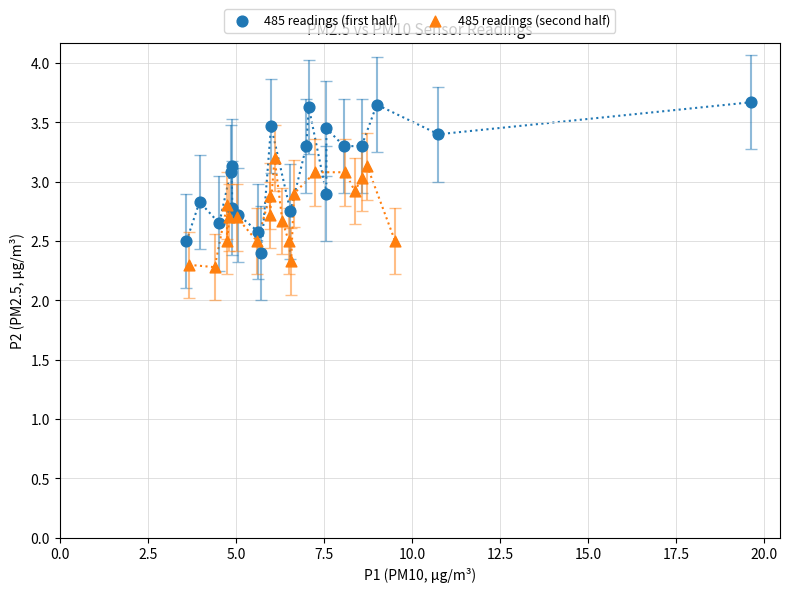

Which series has the widest spread of Y values?

485 readings (first half)